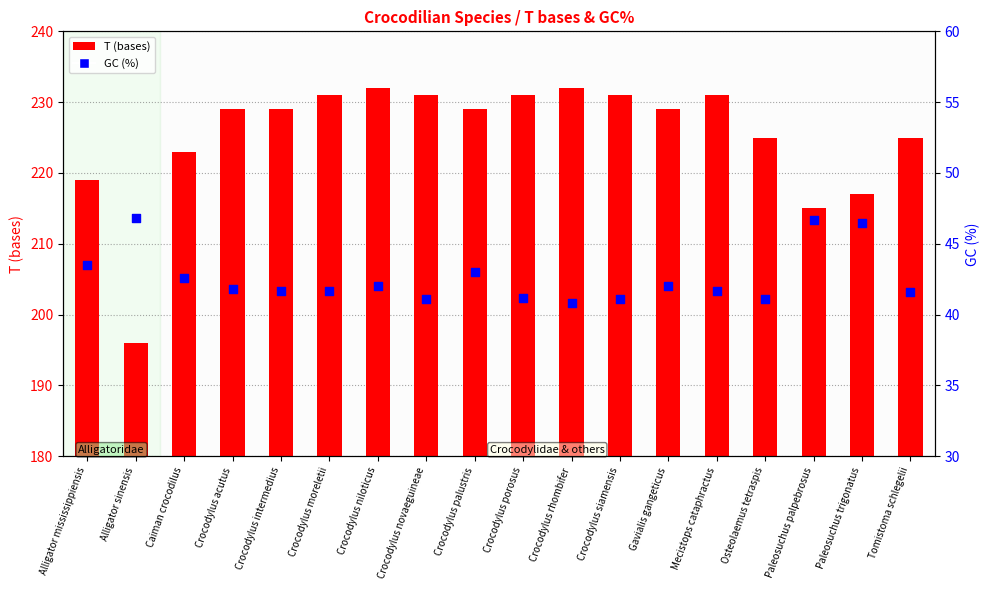

At how many categories does at least one series exceed 194?

18